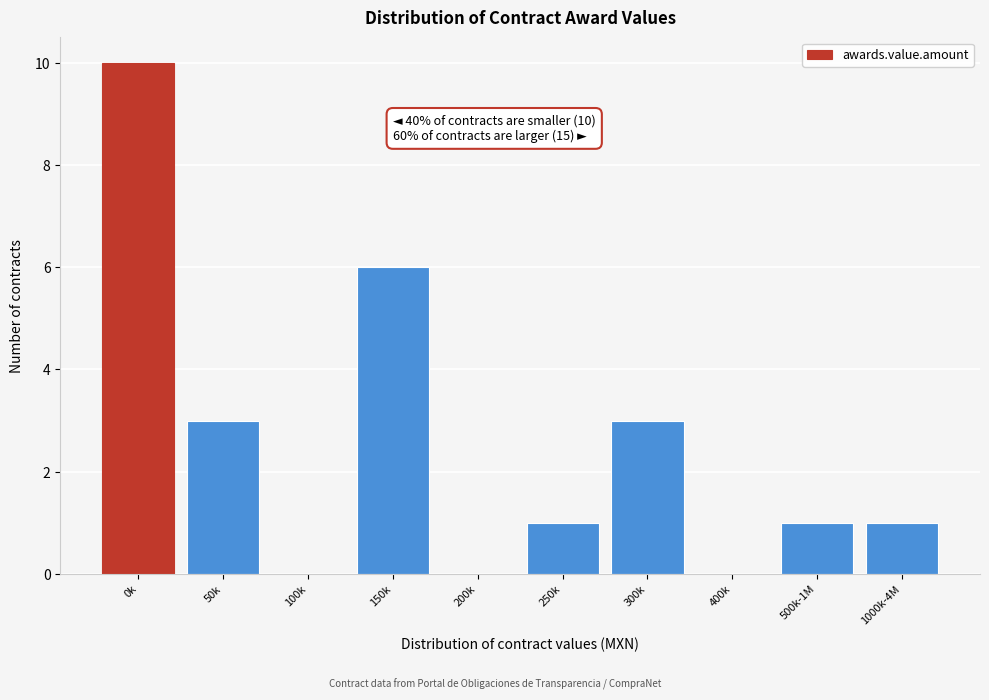

Reading left to right, list all the values displayed in this chart.

0k=10	50k=3	100k=0	150k=6	200k=0	250k=1	300k=3	400k=0	500k-1M=1	1000k-4M=1